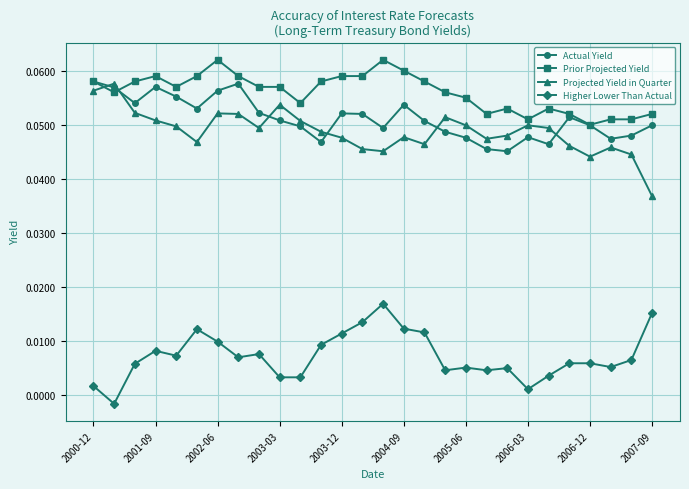

Which series ends up on top after the final intersection of Actual Yield and Projected Yield in Quarter?

Actual Yield